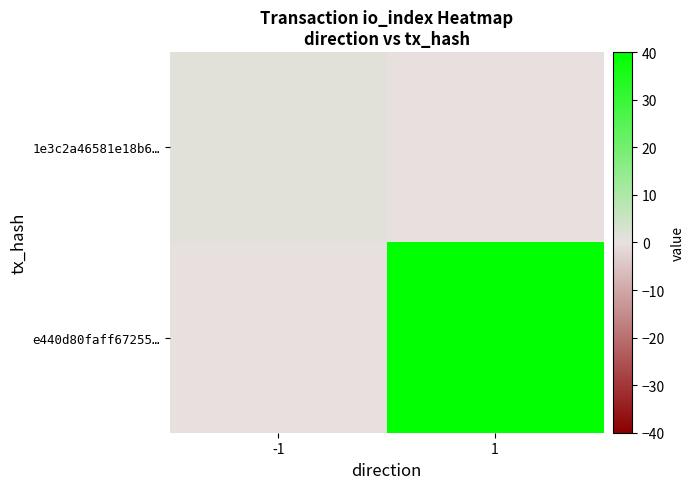

Reading left to right, transcribe all the data shown in this chart.

1e3c2a46581e18b6…: -1=1	1=0
e440d80faff67255…: -1=0	1=40